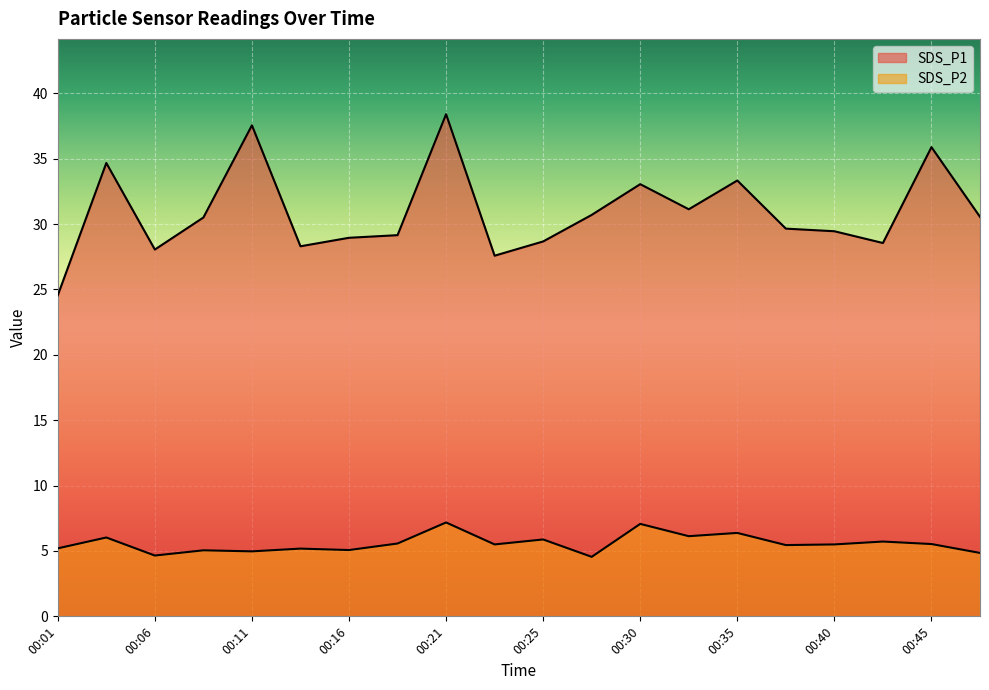

What value does the SDS_P1 series have at 00:06?

28.1